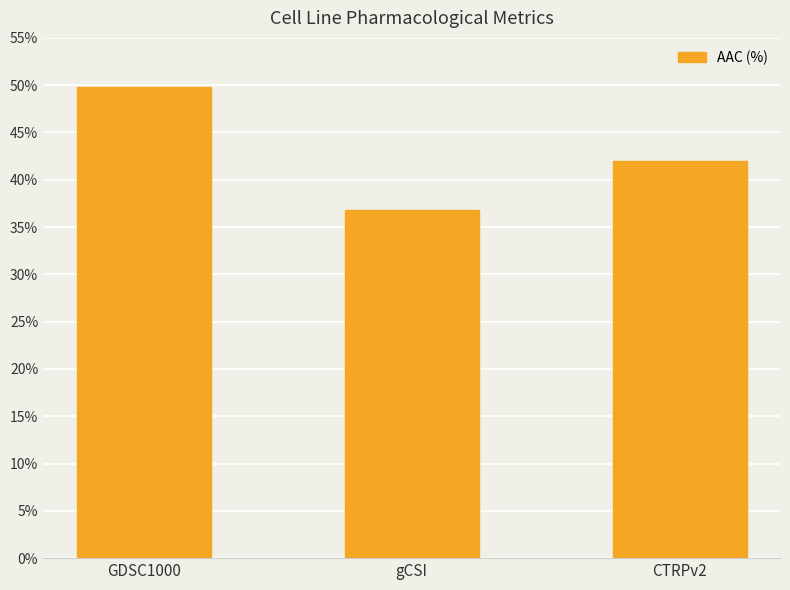

What is the maximum value shown in the chart?

49.8